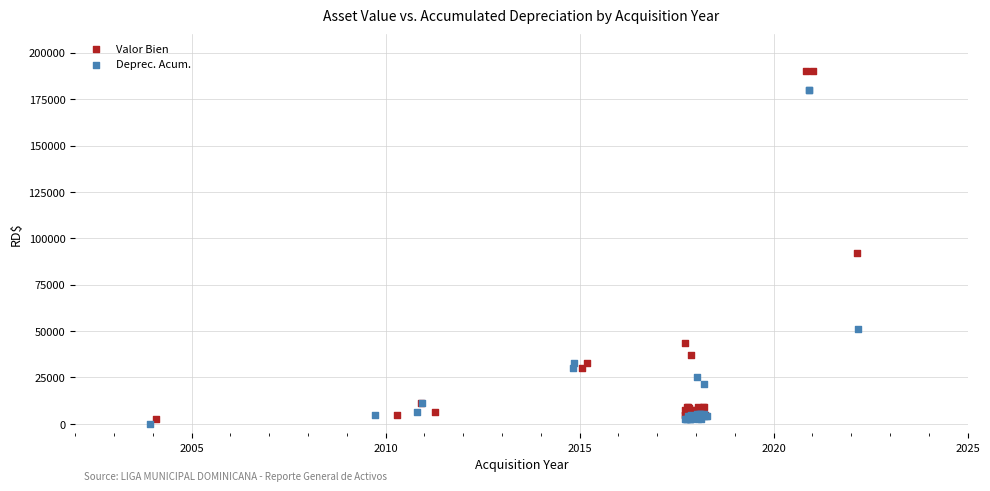

Which series reaches the minimum Y coordinate?

Deprec. Acum.